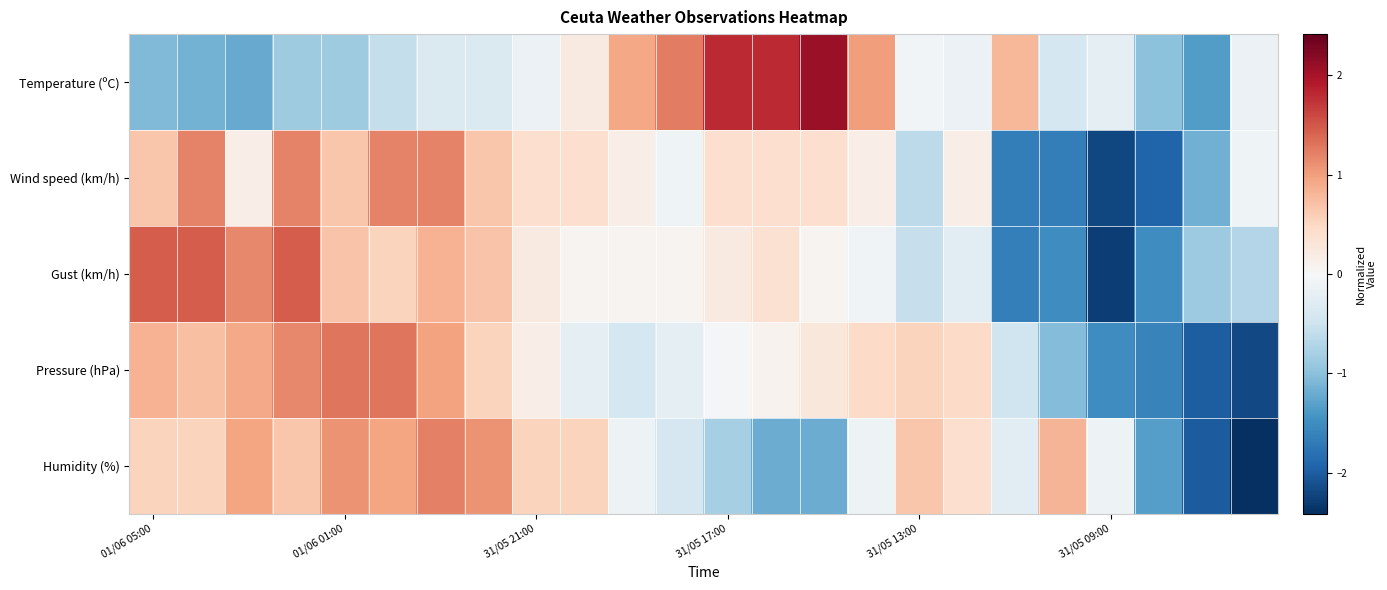

List the series in order of their peak value, lowest first.

Wind speed (km/h), Humidity (%), Pressure (hPa), Gust (km/h), Temperature (ºC)